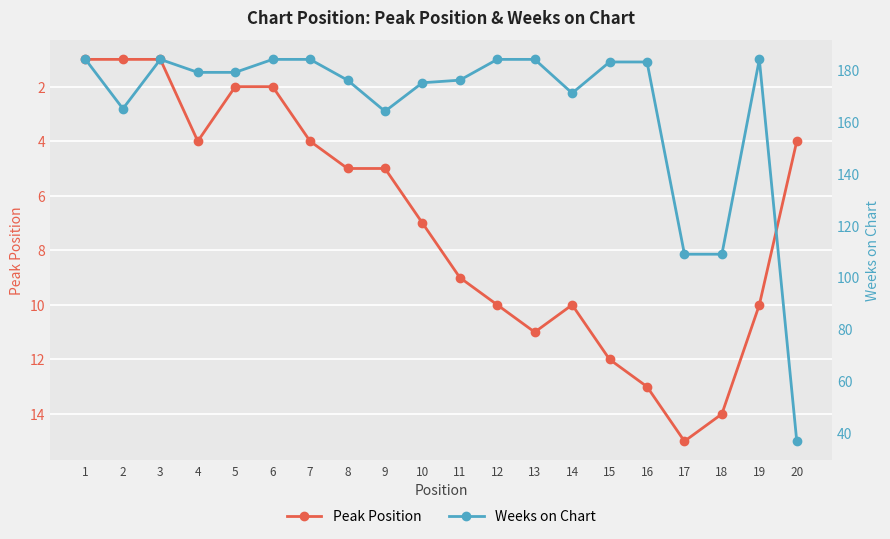

Reading left to right, what are all the values shown in this chart?

Peak Position: 1	1	1	4	2	2	4	5	5	7	9	10	11	10	12	13	15	14	10	4
Weeks on Chart: 184	165	184	179	179	184	184	176	164	175	176	184	184	171	183	183	109	109	184	37